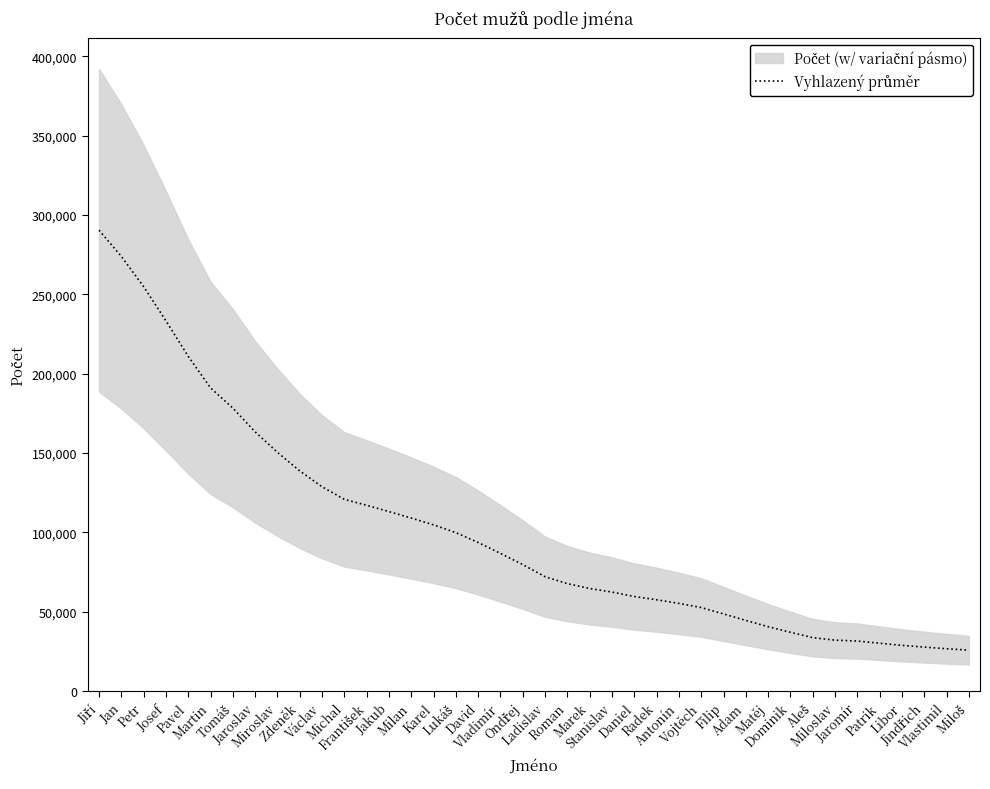

Approximately how many times larger is the value at Pavel compared to František?

1.8